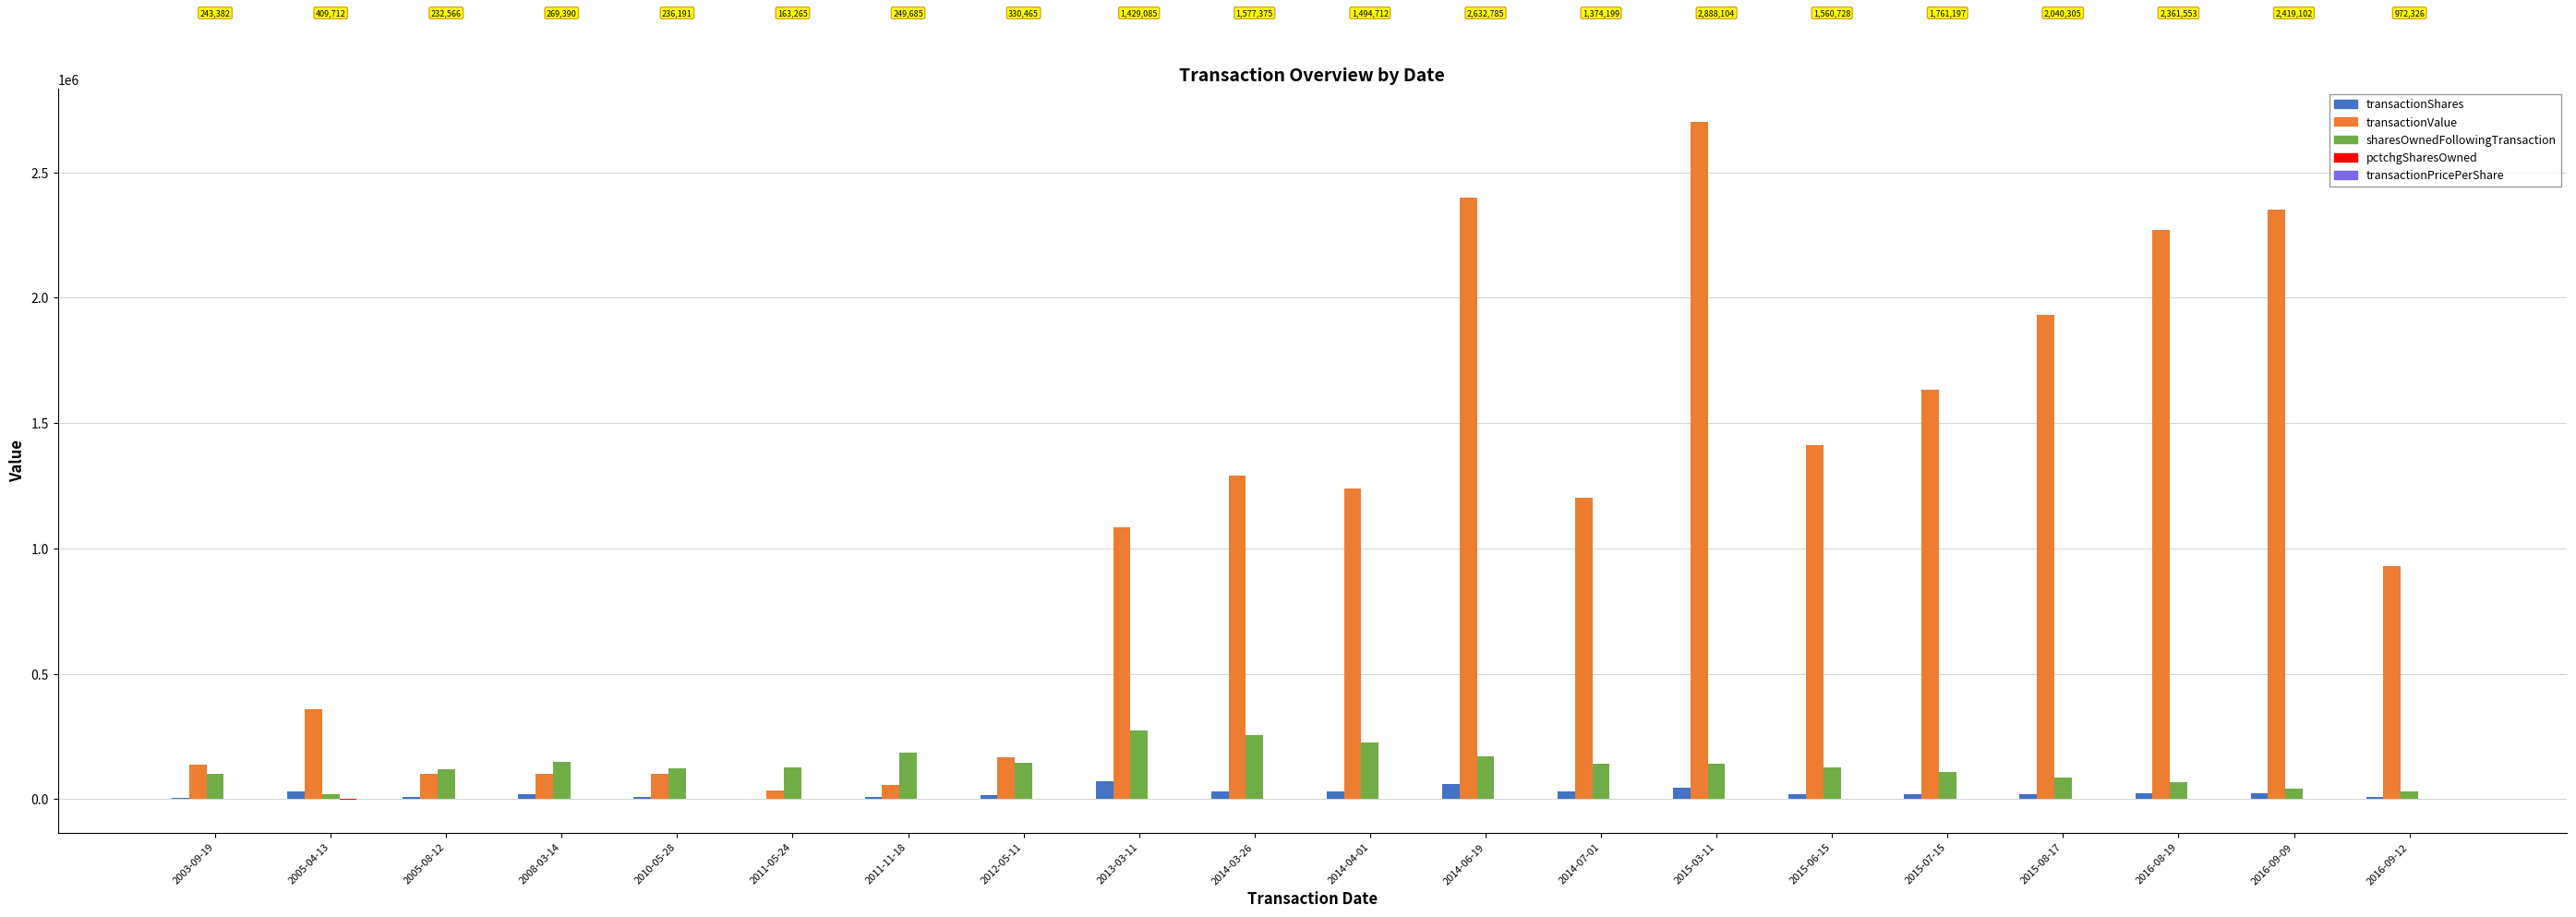

What is the highest value of the transactionValue series?

2700297